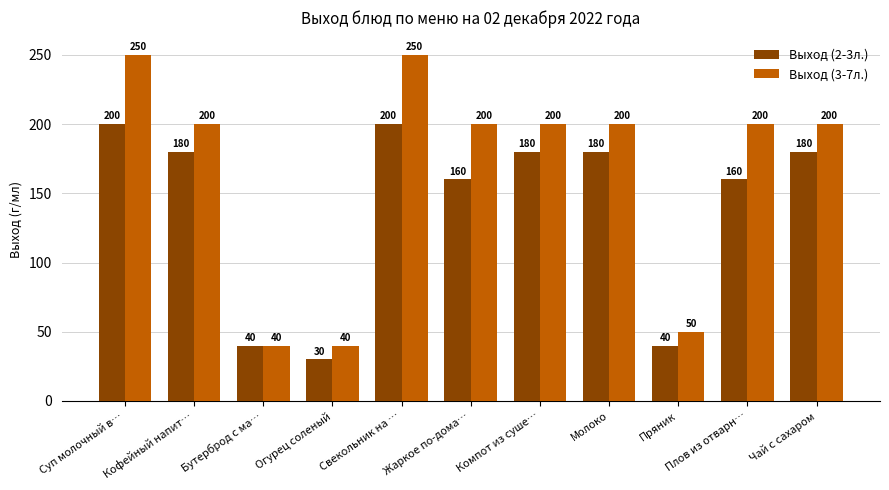

Rank the series at Суп молочный в… from highest to lowest value.

Выход (3-7л.), Выход (2-3л.)